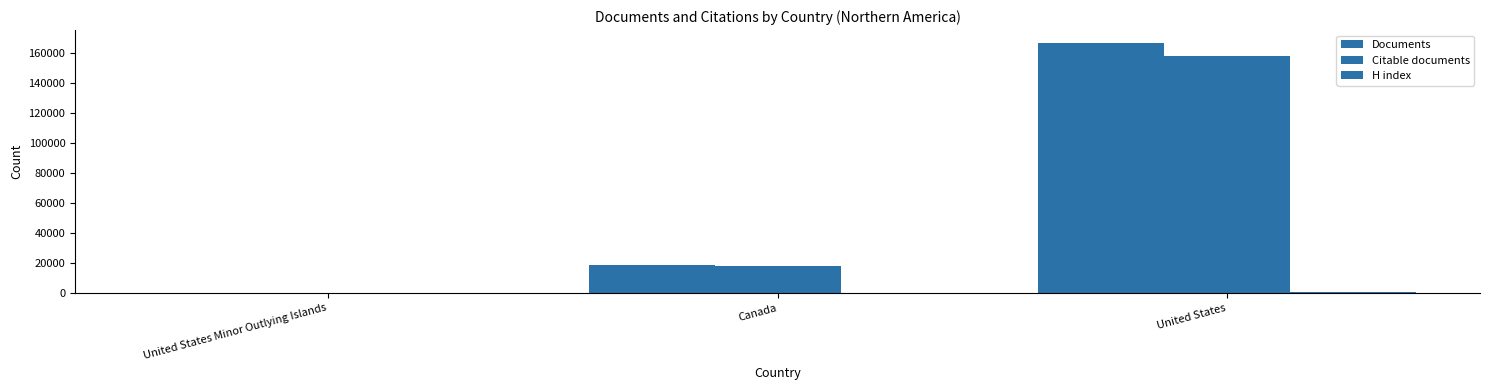

How many groups of bars are there?

3